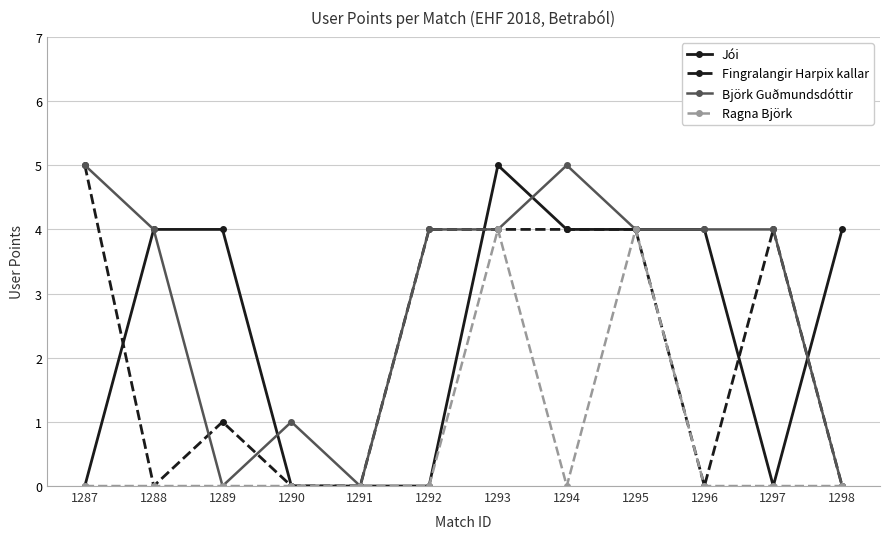

Reading left to right, extract all data points from this chart.

Jói: 0	4	4	0	0	0	5	4	4	4	0	4
Fingralangir Harpix kallar: 5	0	1	0	0	4	4	4	4	0	4	0
Björk Guðmundsdóttir: 5	4	0	1	0	4	4	5	4	4	4	0
Ragna Björk: 0	0	0	0	0	0	4	0	4	0	0	0